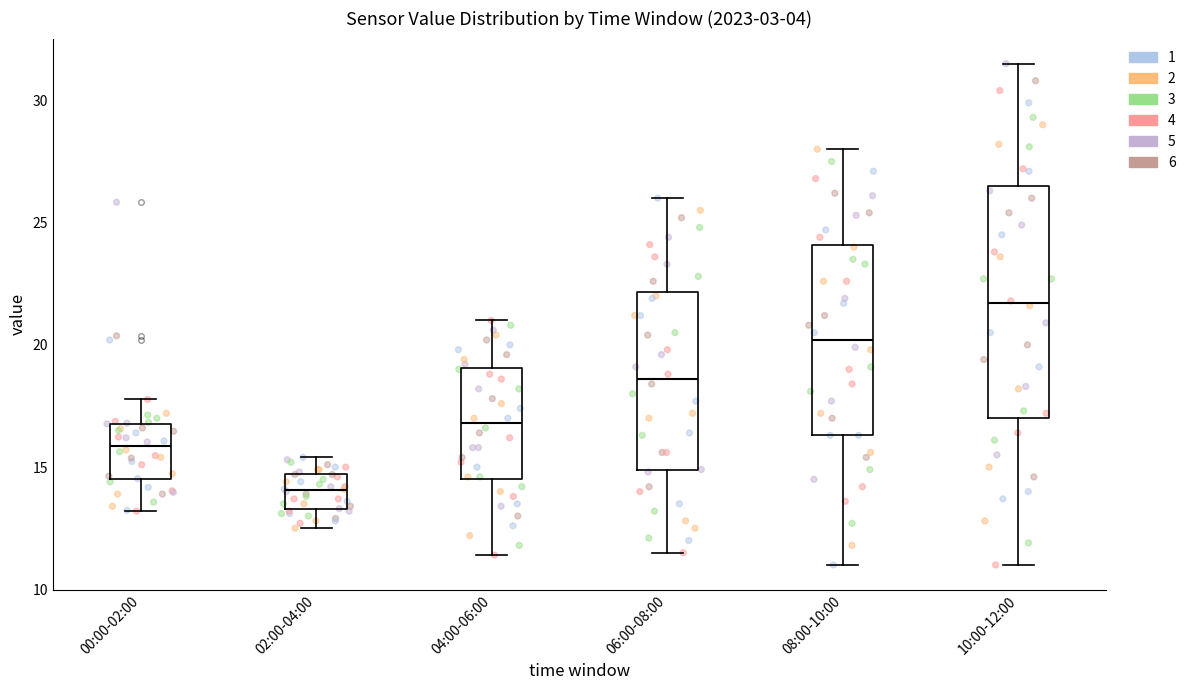

Where does the median line of the box for 00:00-02:00 sit on the y-axis? The values are not printed on the chart, so give them approximately, as read against the axis.

16.0